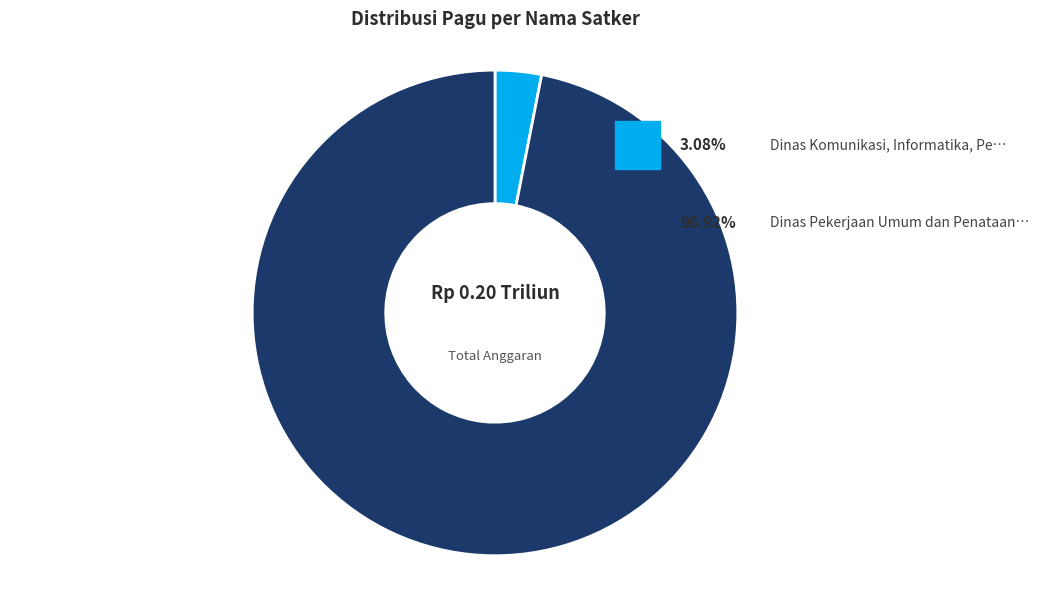

Does any single category account for the majority?

Yes